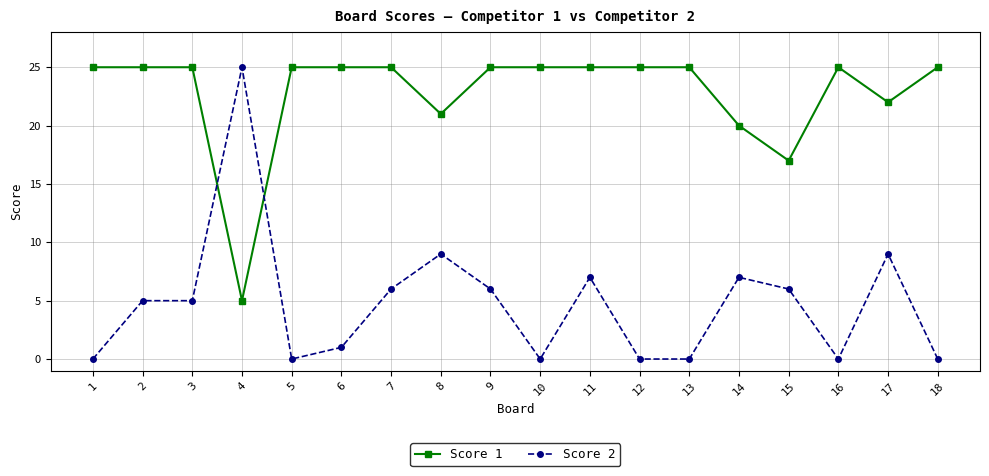

True or false: Score 1 has a value of 22 at 17.

True